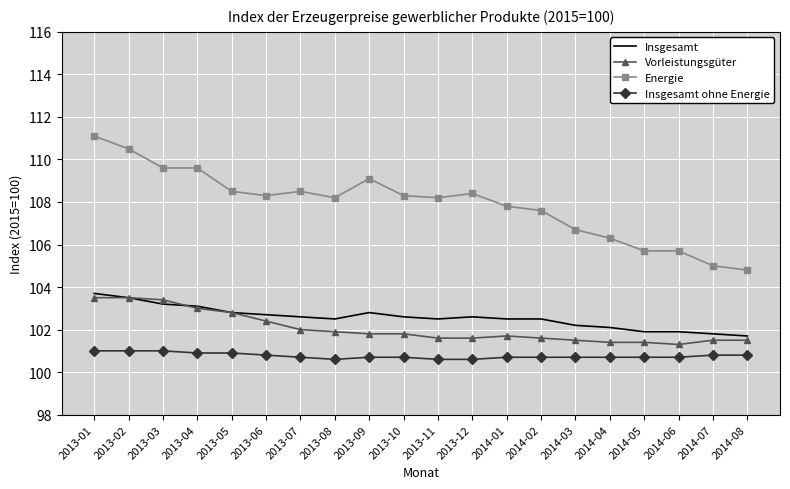

At which category is the sum across all series the highest?

2013-01